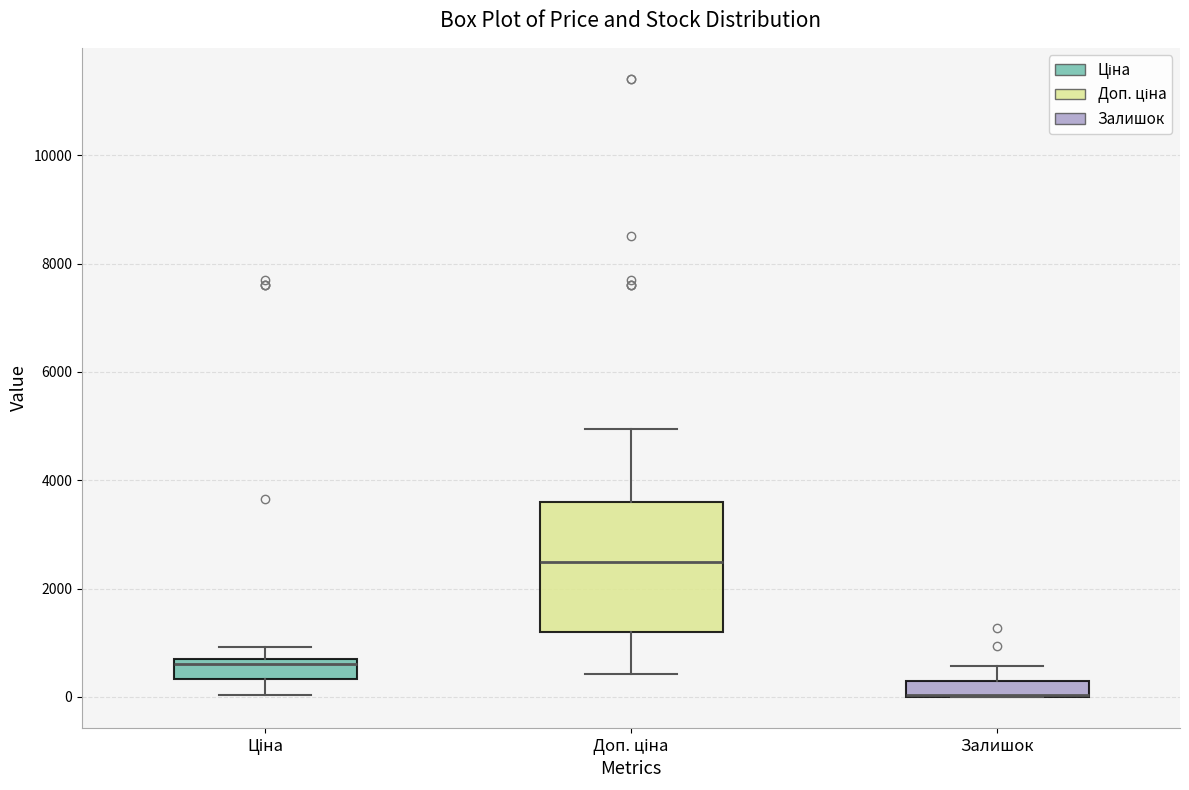

Which box is the tallest, from its lower edge to its upper edge?

Доп. ціна